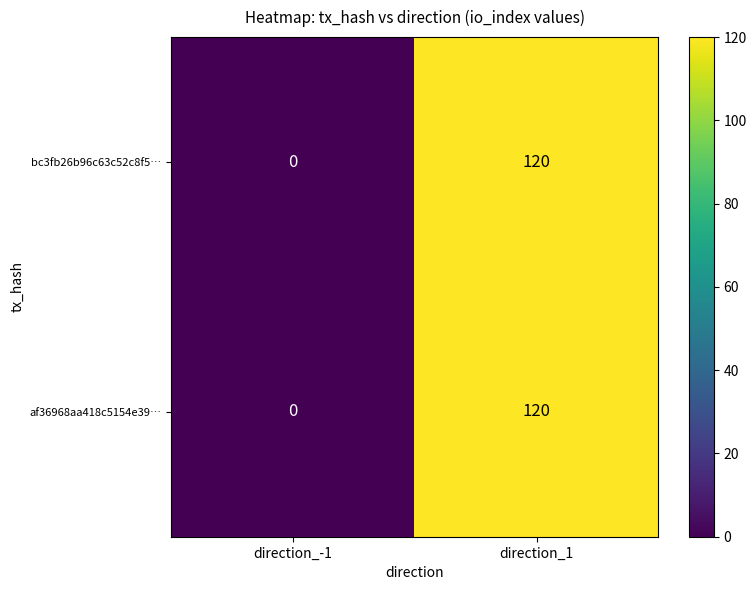

What is the maximum value shown in the chart?

120